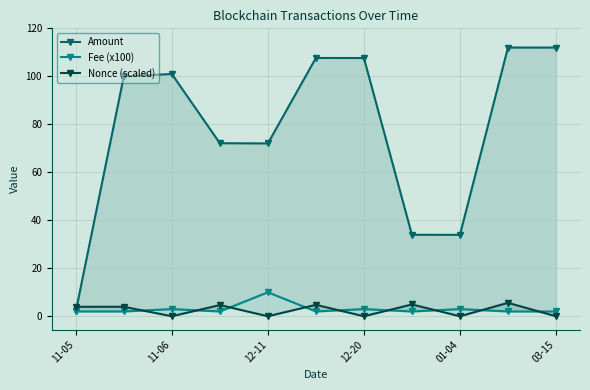

Reading right to left, extract all data points from this chart.

Amount: 112.0	112.0	33.9	34.0	107.6	107.7	72.0	72.1	101.0	100.0	2.0
Fee (x100): 2.0	2.0	3.0	2.0	3.0	2.0	10.0	2.0	3.0	2.0	2.0
Nonce (scaled): 0.0	5.6	0.0	4.9	0.0	4.8	0.0	4.7	0.0	4.0	4.0